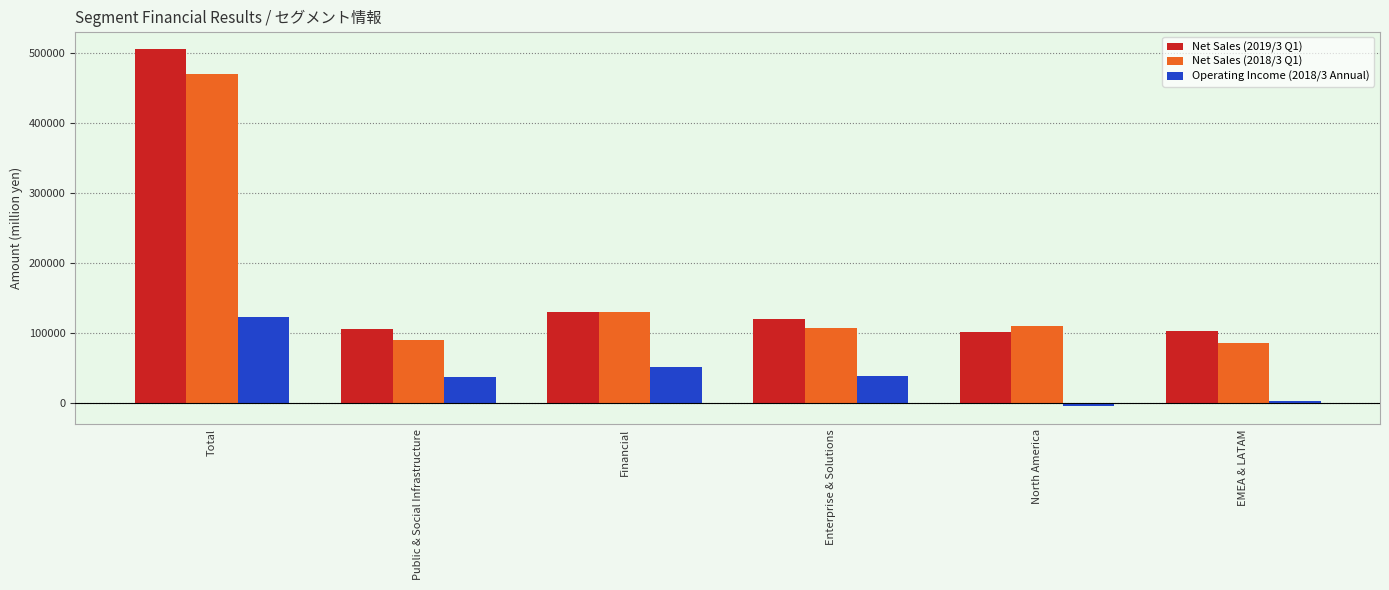

What is the spread (max minus min) of values at Total?

382120